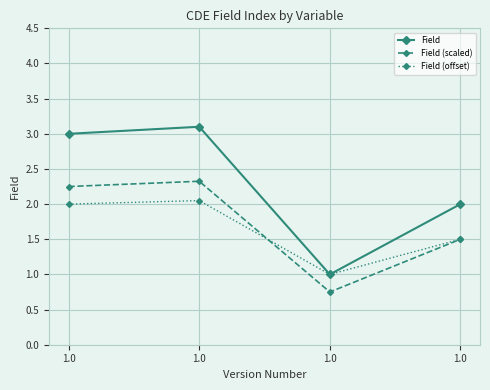

At how many categories does at least one series exceed 1?

3